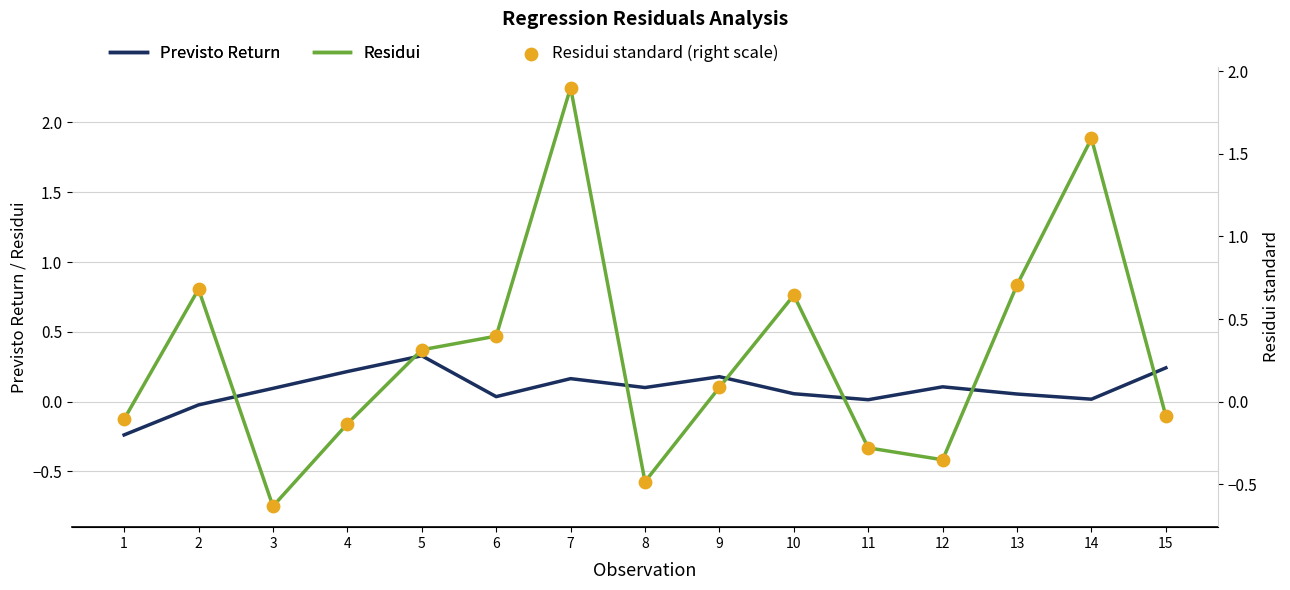

Which series has the largest total across all categories?

Residui